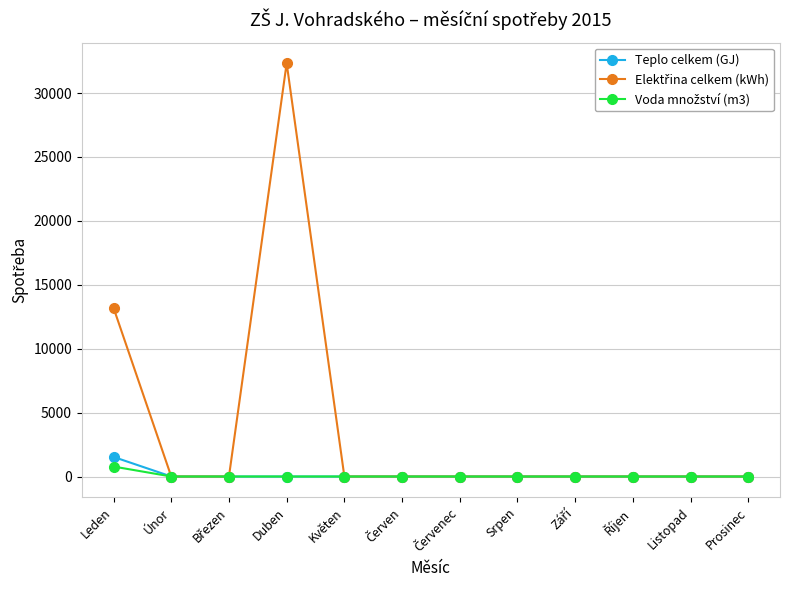

What is the greatest value displayed?

32328.4